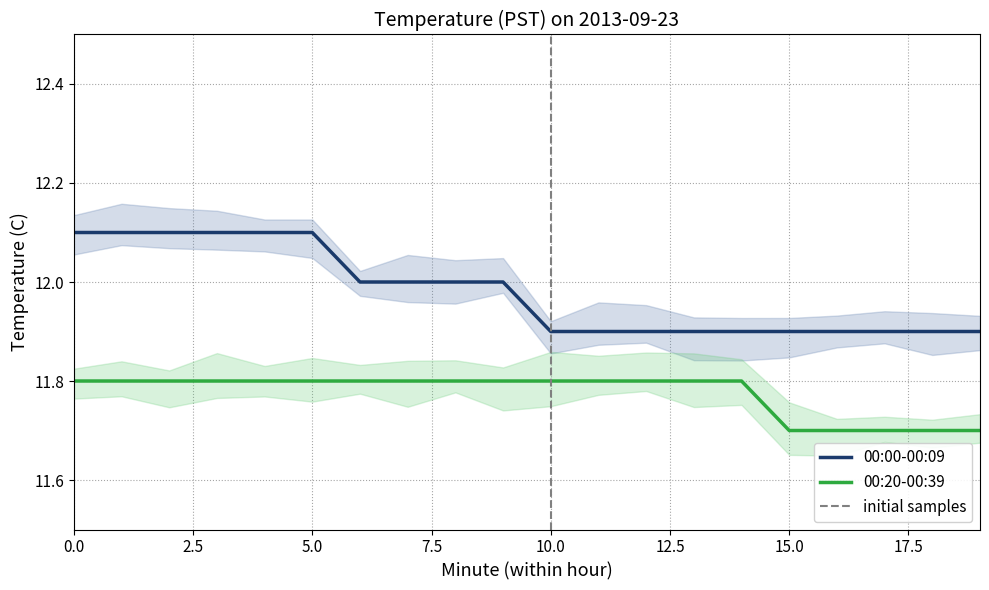

What is the value of the 00:00-00:09 point at the 19th from the left?

11.9